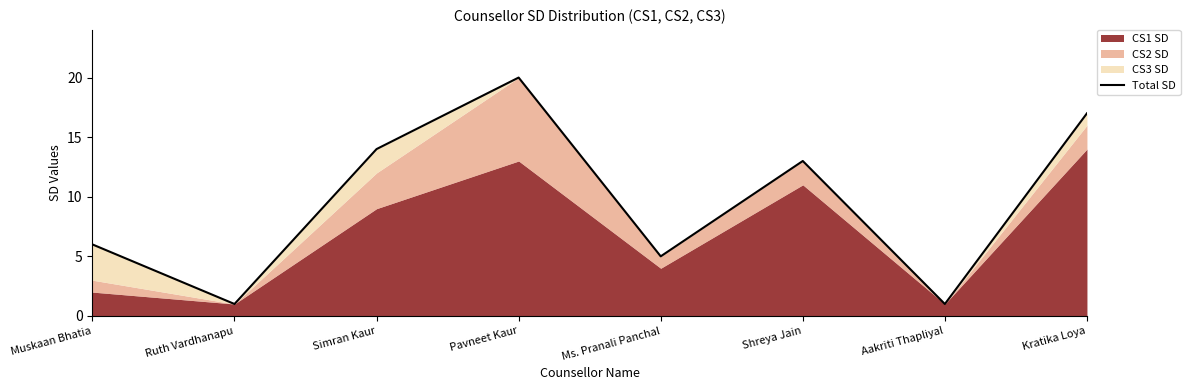

What is the change in value from Muskaan Bhatia to Shreya Jain?

+7